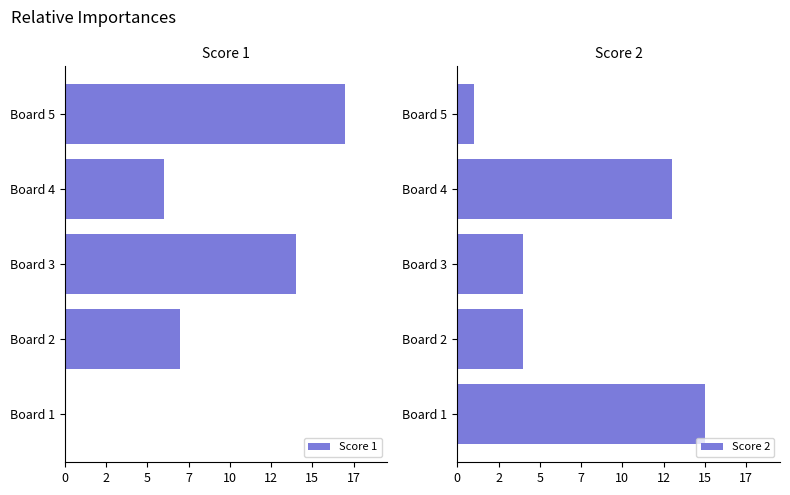

Which has a higher value, Board 4 or Board 1?

Board 4